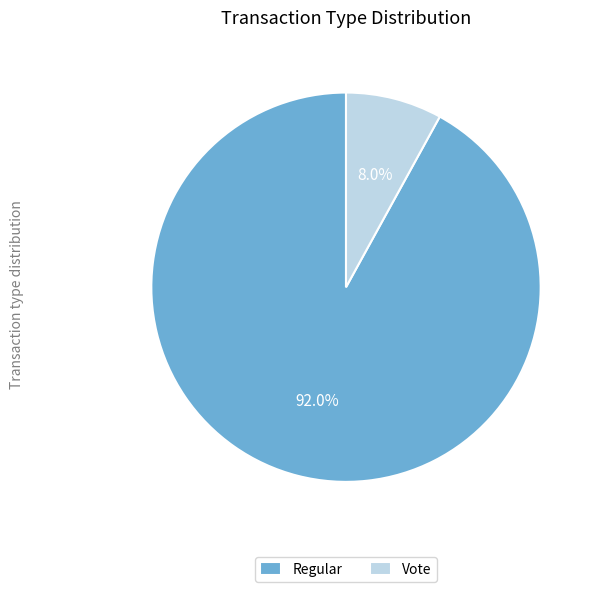

How many slices are in this pie chart?

2